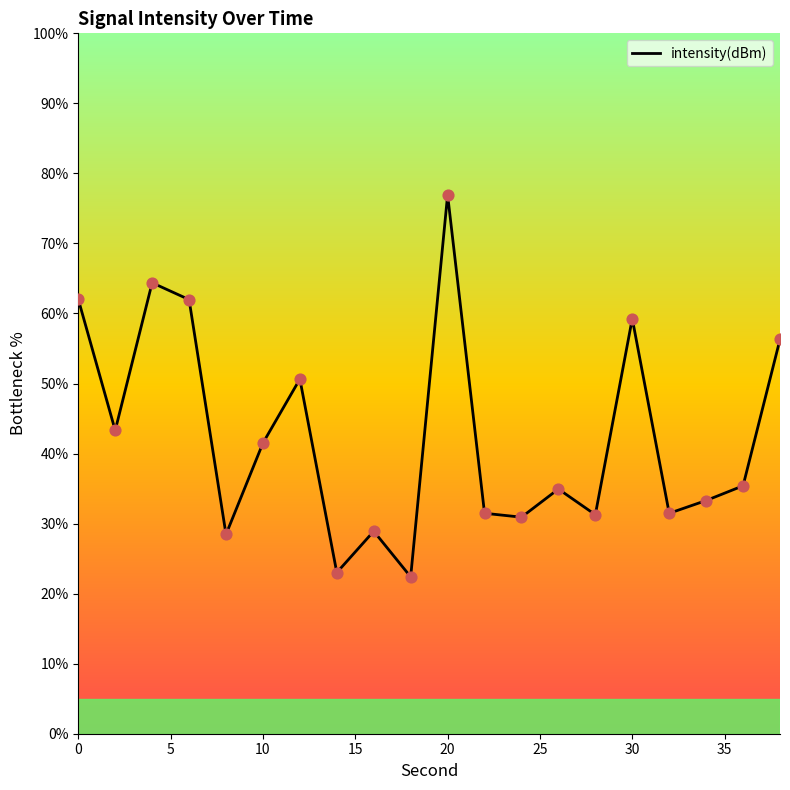

What is the change in value from 5 to 10?

+33.6